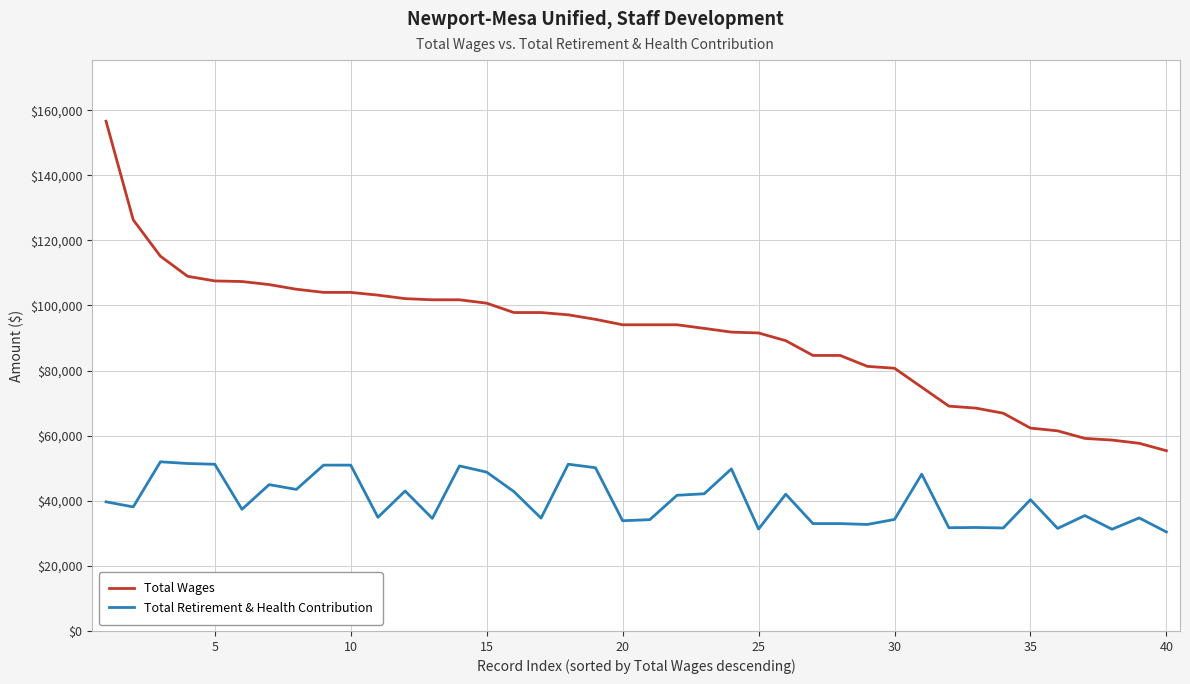

What is the highest value of the Total Retirement & Health Contribution series?

51974